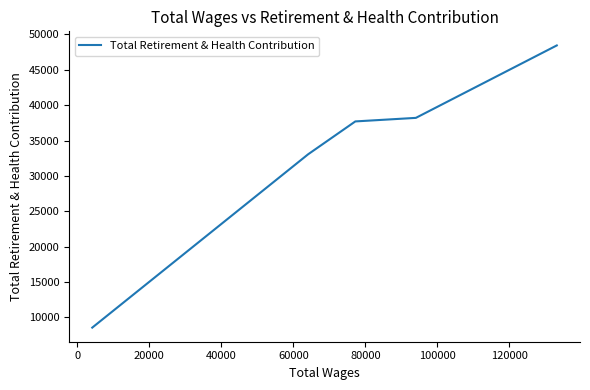

What is the average value?

33190